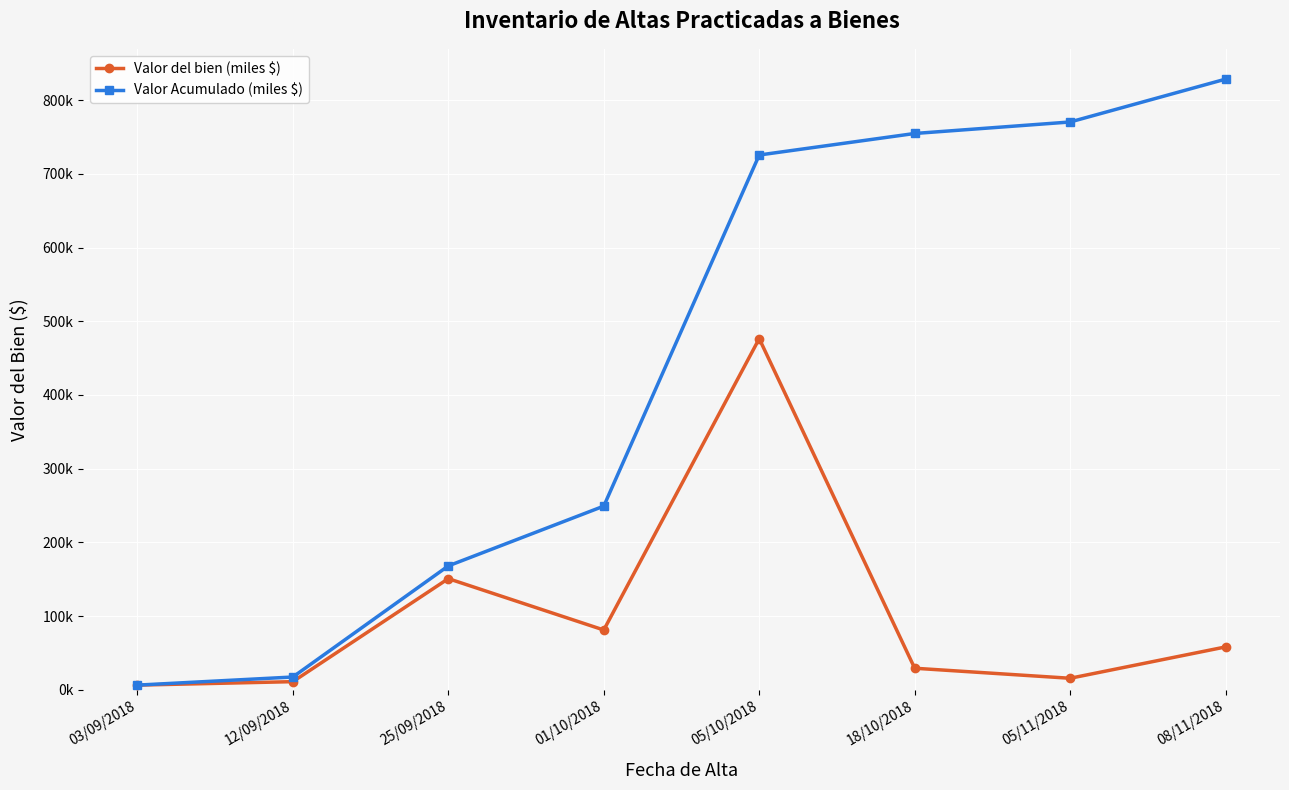

What is the difference between the maximum and minimum values in the Valor Acumulado (miles $) series?

822.1